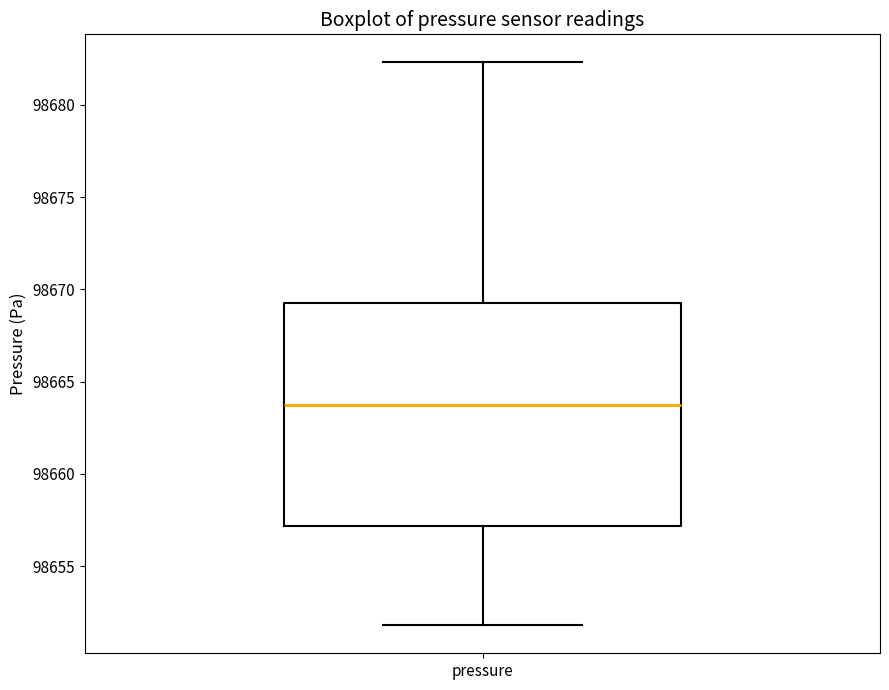

Read this box plot against the y-axis: the position of the median line, the range covered by the box, and the ends of both whiskers. The values are not printed on the chart, so give them approximately, as read against the axis.

median 98664.0, box 98657.0 to 98669.5, whiskers 98652.0 to 98682.5